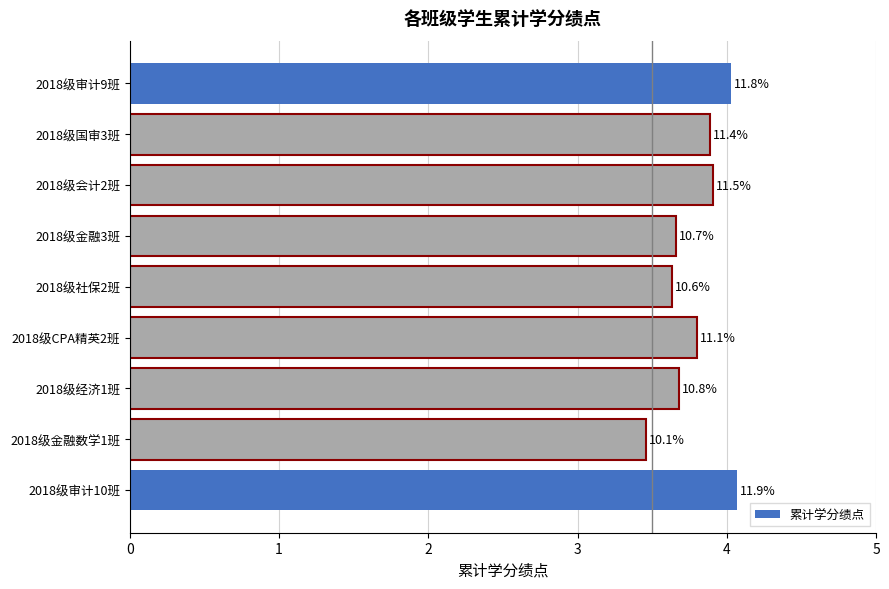

List the labels in order of value, largest first.

2018级审计10班, 2018级审计9班, 2018级会计2班, 2018级国审3班, 2018级CPA精英2班, 2018级经济1班, 2018级金融3班, 2018级社保2班, 2018级金融数学1班